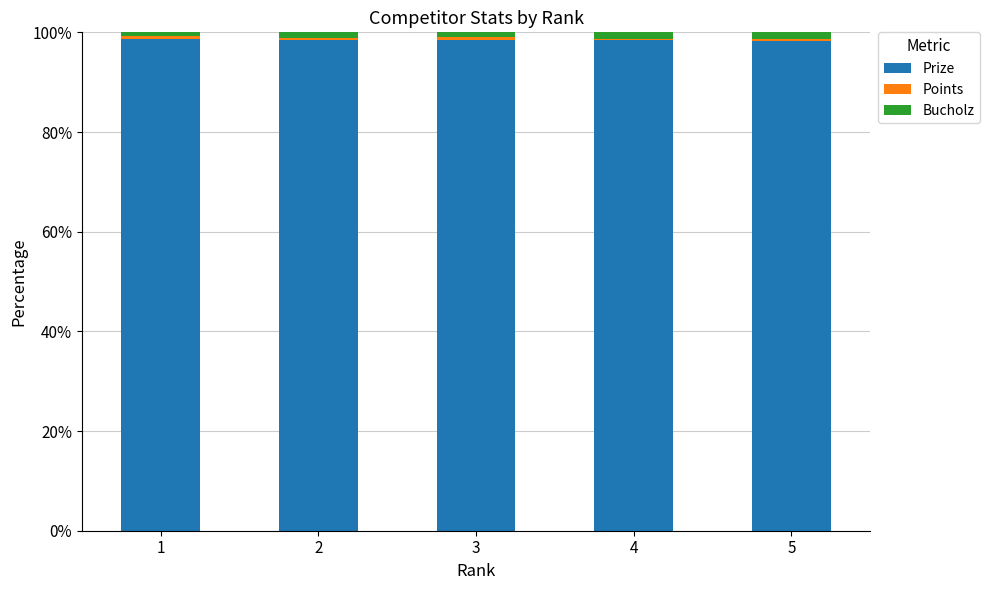

The Prize series shows 136.1 at 3. True or false?

False